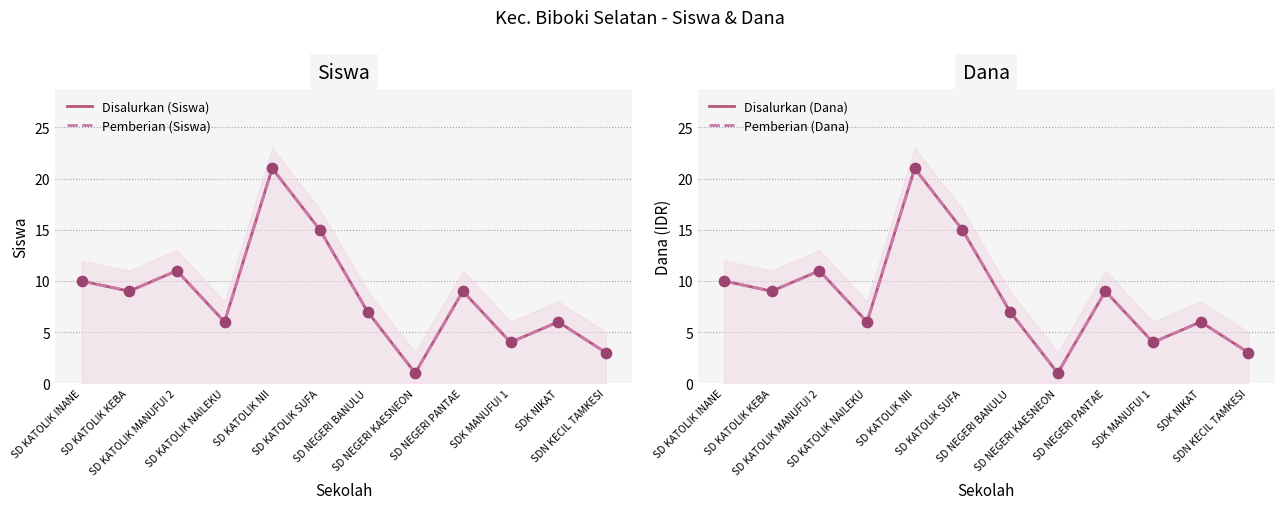

Which series has the largest total across all categories?

Disalurkan (Siswa)